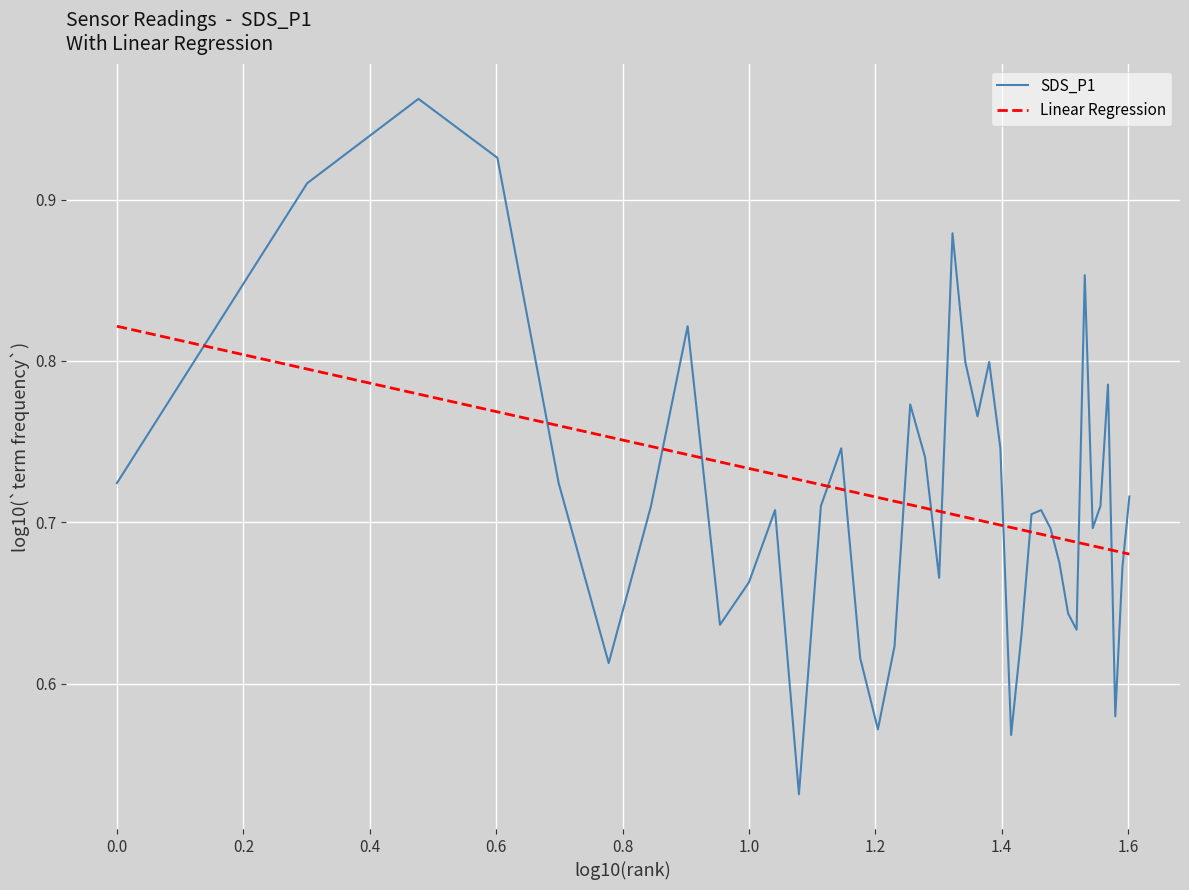

True or false: SDS_P1 and Linear Regression cross at least once.

True